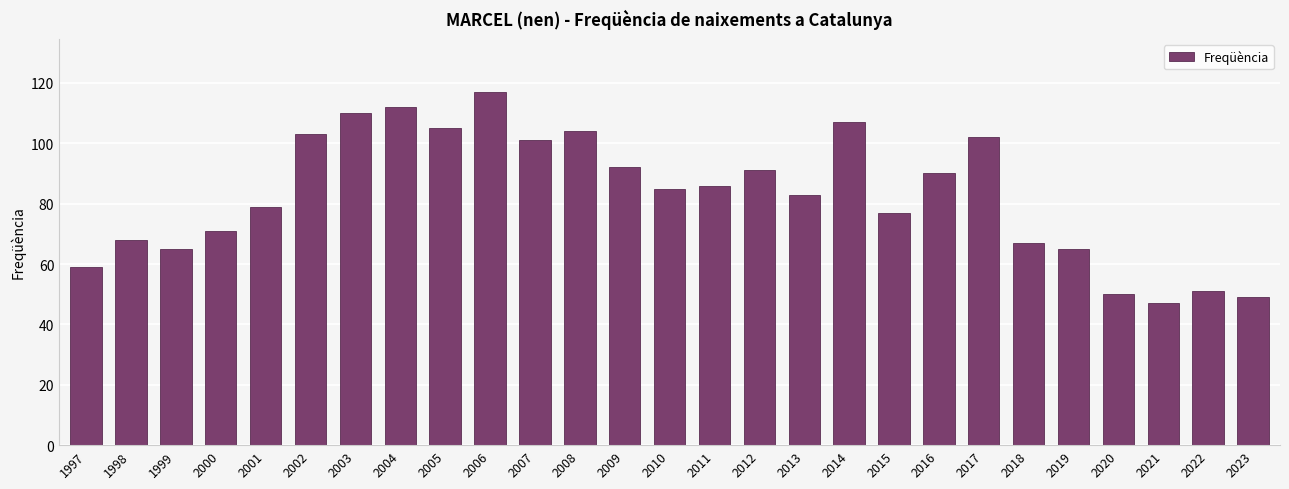

Where is the data nearest to the value 82?

2013